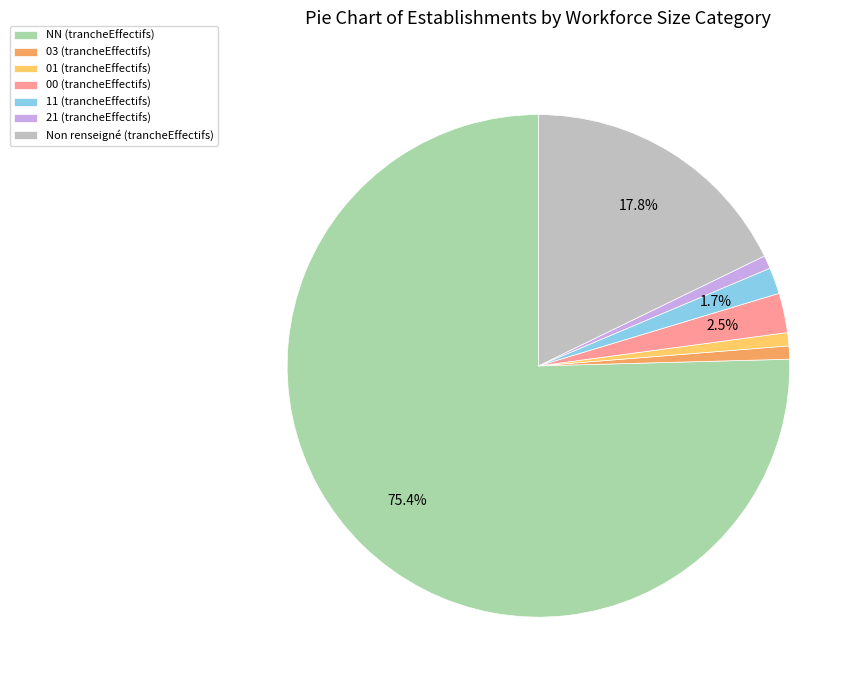

What is the majority slice?

NN (trancheEffectifs)